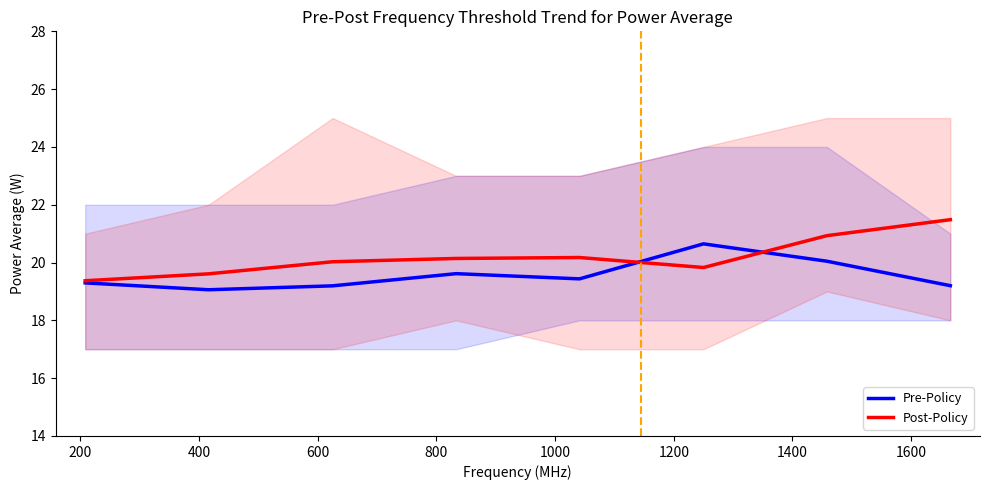

What is the minimum value for Post-Policy?

19.4